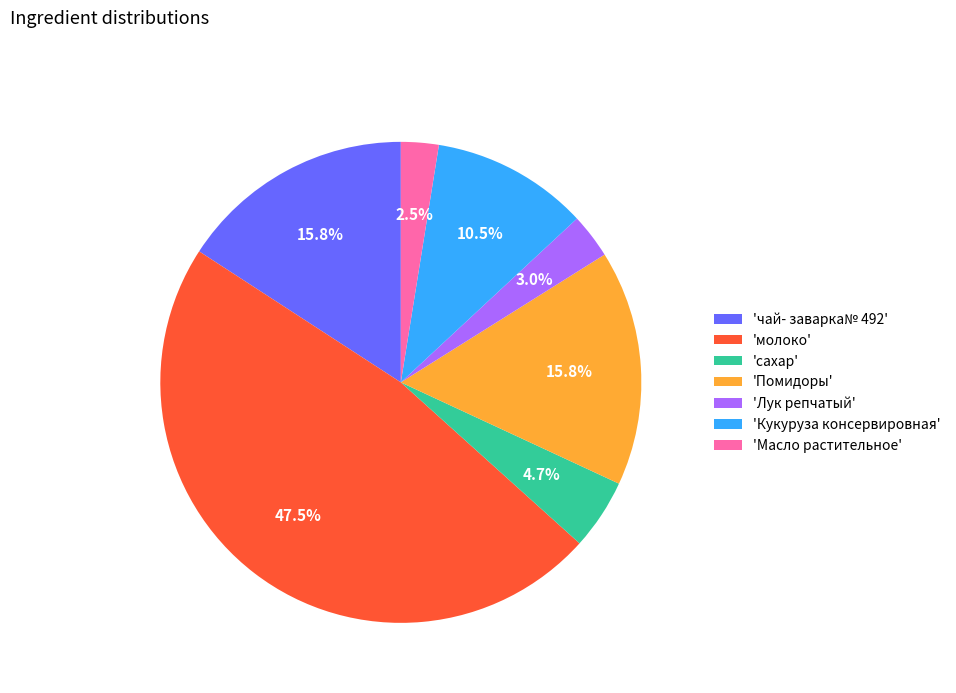

Does any single category account for the majority?

No